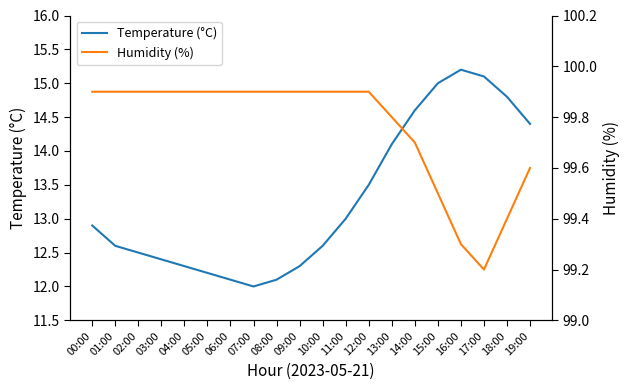

Rank the series by their maximum value, from lowest to highest.

Temperature (°C), Humidity (%)